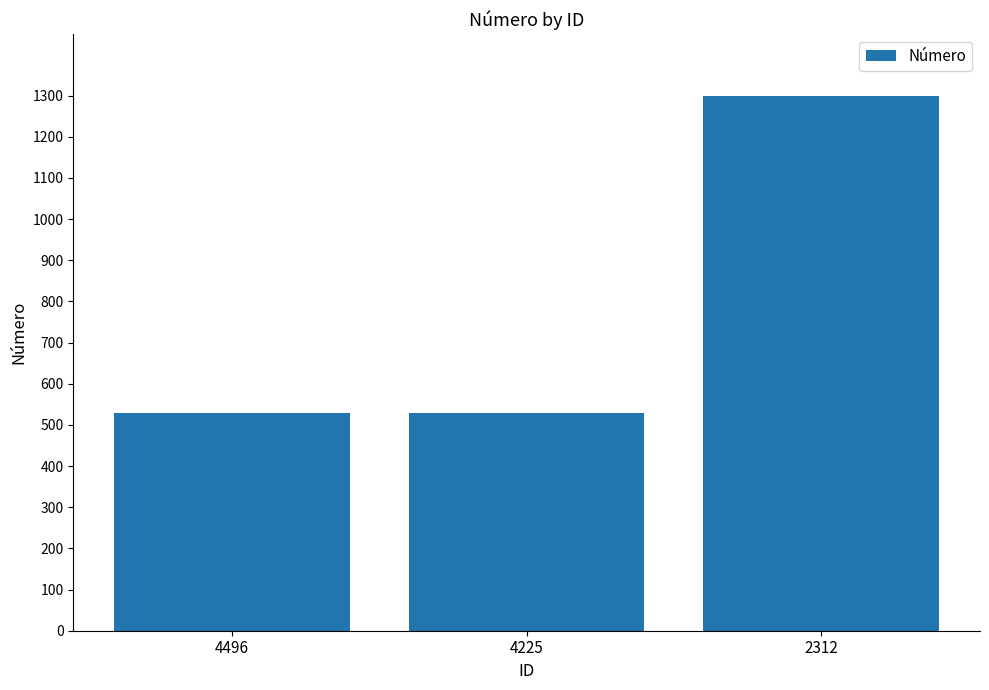

True or false: the data shows 892 at 4496.

False